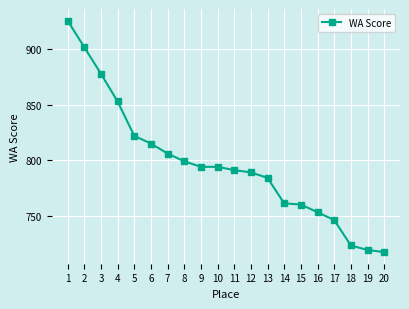

Which has a higher value, 4 or 13?

4